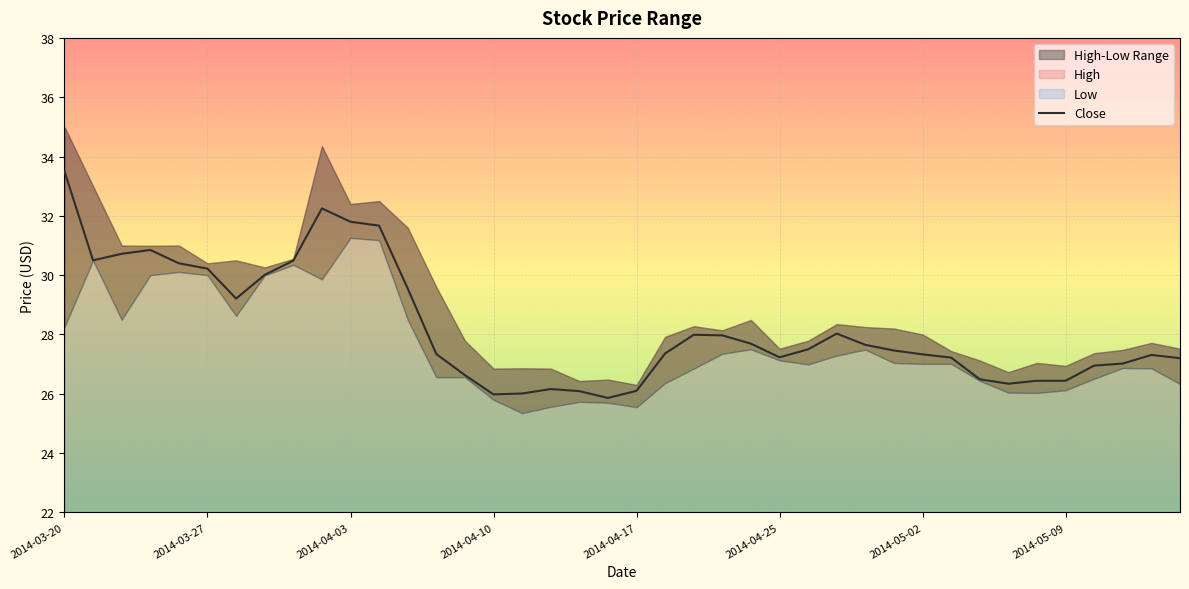

How many points are higher than both their immediate neighbors (excluding endpoints)?

6